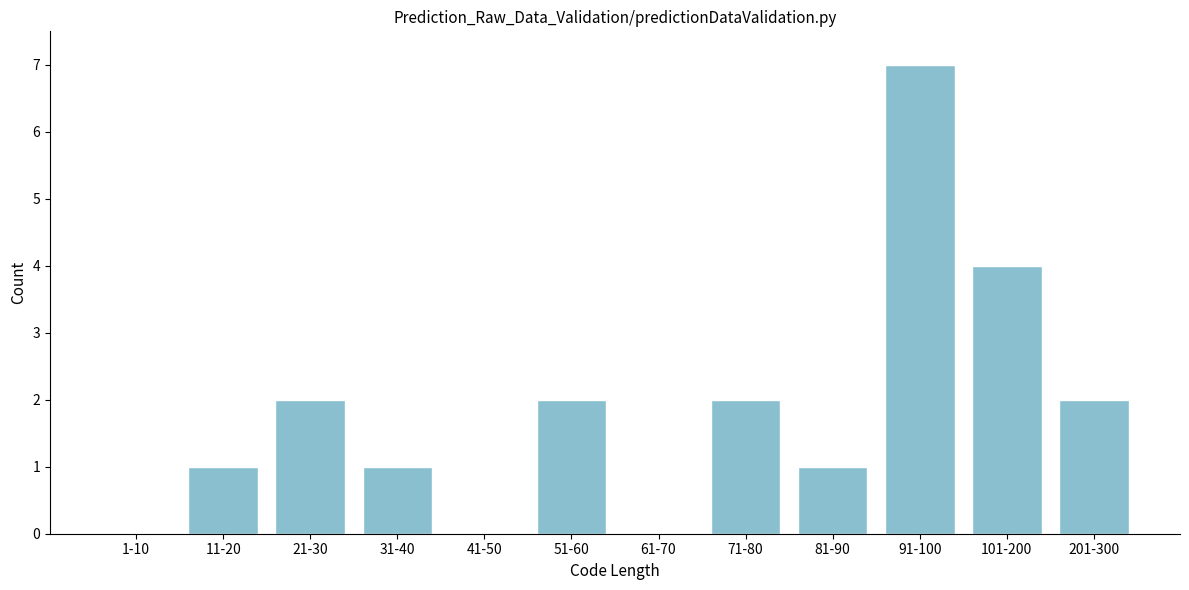

Reading left to right, what are all the values shown in this chart?

1-10=0	11-20=1	21-30=2	31-40=1	41-50=0	51-60=2	61-70=0	71-80=2	81-90=1	91-100=7	101-200=4	201-300=2